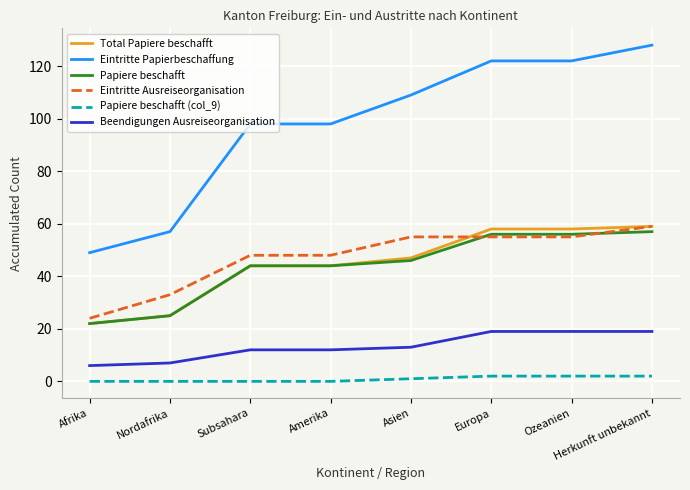

At which category is the sum across all series the highest?

Herkunft unbekannt